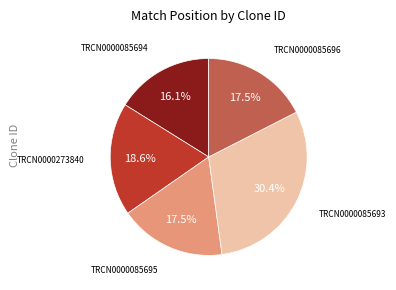

Is there a majority slice in this chart?

No